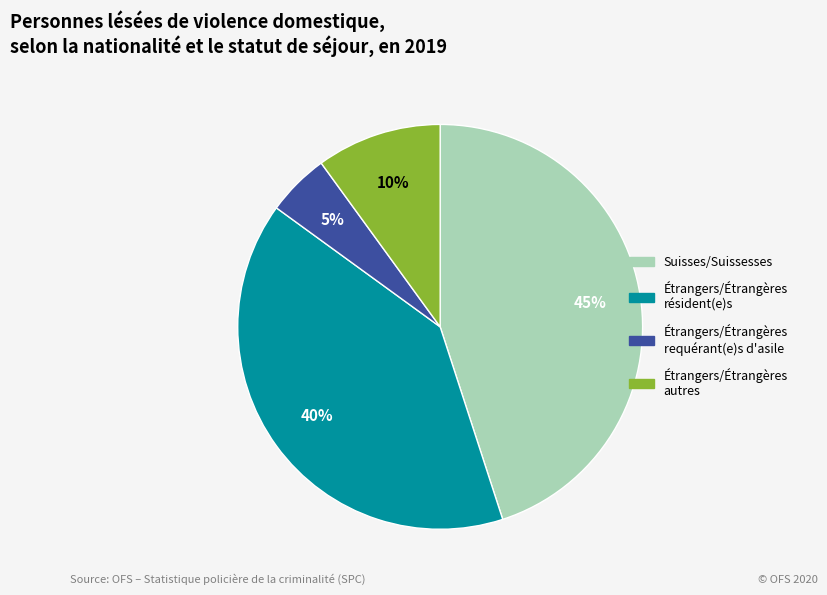

Does Suisses/Suissesses account for over 50% of the chart?

No